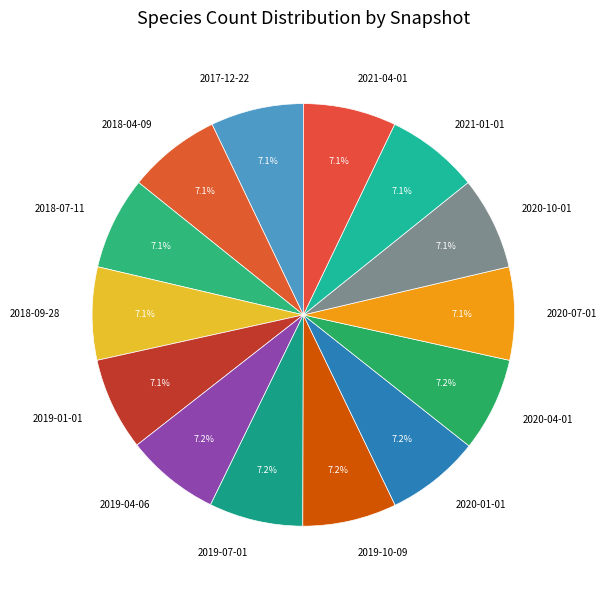

What is the total percentage of 2020-07-01 and 2019-01-01?

14.2%